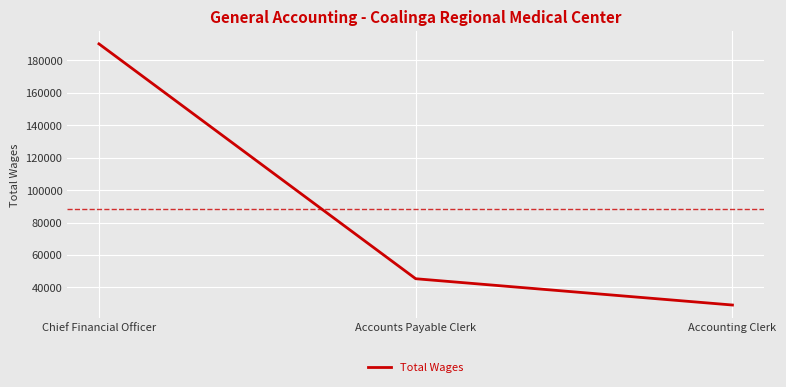

Where does the data first go above 45326?

Chief Financial Officer